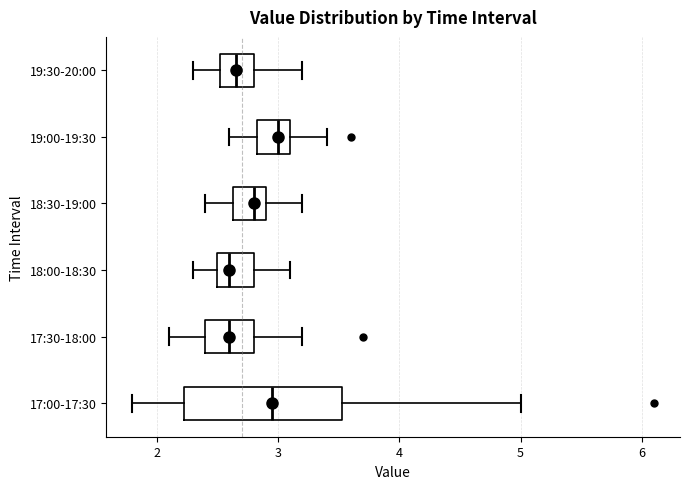

Where is the right edge of the box for 18:00-18:30 on the x-axis? The values are not printed on the chart, so give them approximately, as read against the axis.

2.8